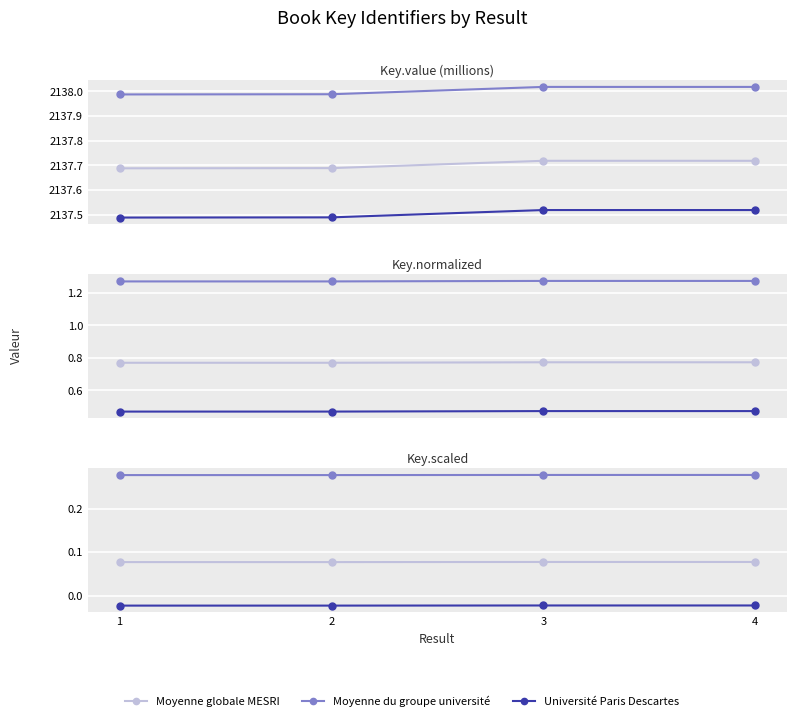

What value does the Moyenne du groupe université series have at 1?

0.3